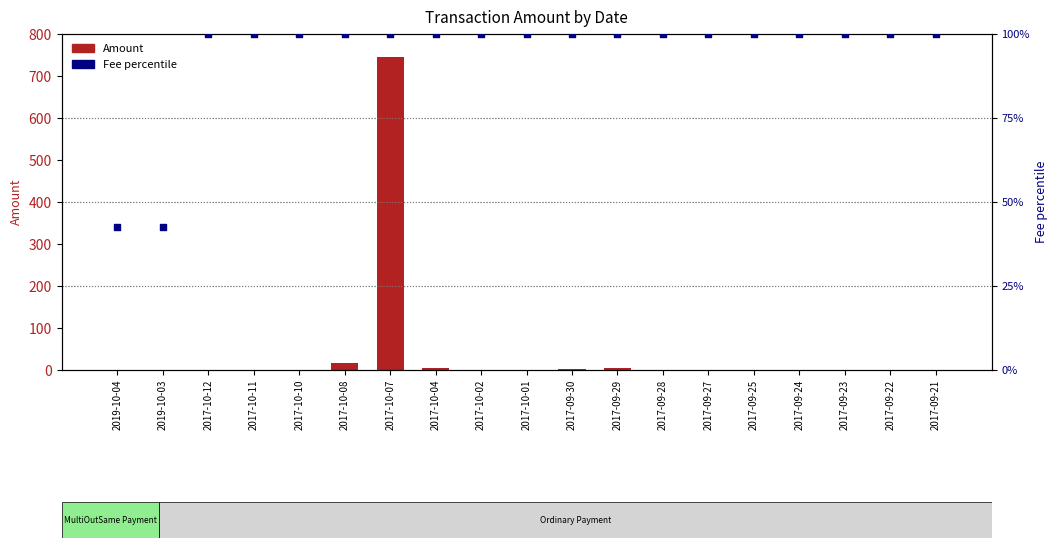

What are all the series names shown in the legend?

Amount, Fee percentile